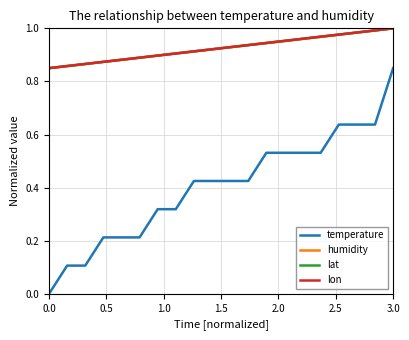

What is the difference between the second highest and second lowest values in the lon series?

0.1